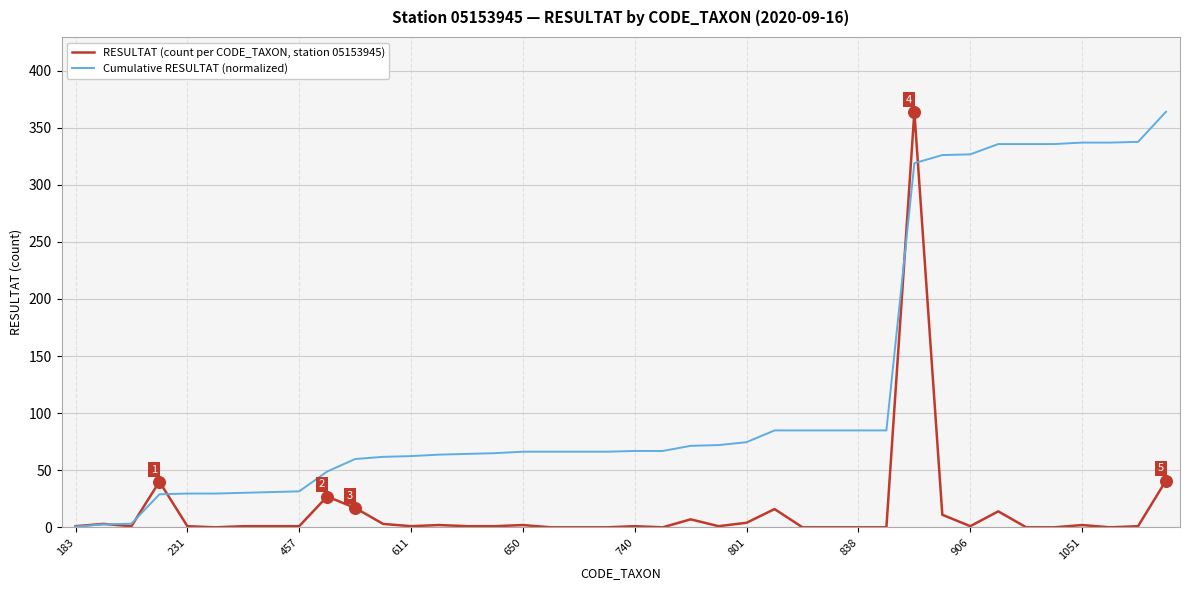

Which series has the largest total across all categories?

Cumulative RESULTAT (normalized)